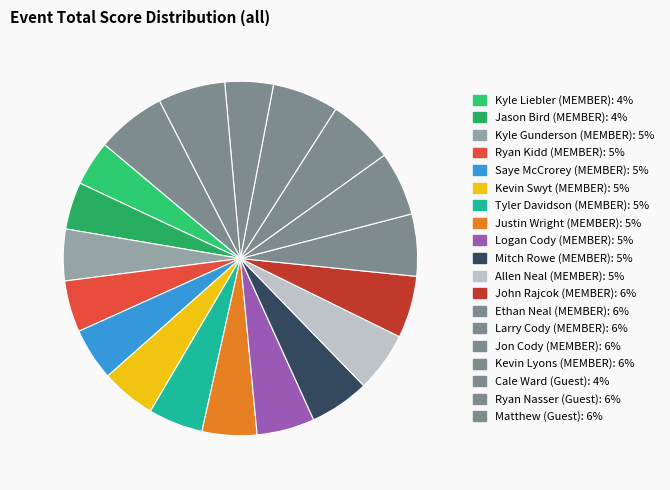

Rank the categories by value from lowest to highest.

Kyle Liebler (MEMBER), Jason Bird (MEMBER), Cale Ward (Guest), Kyle Gunderson (MEMBER), Ryan Kidd (MEMBER), Saye McCrorey (MEMBER), Kevin Swyt (MEMBER), Tyler Davidson (MEMBER), Justin Wright (MEMBER), Logan Cody (MEMBER), Mitch Rowe (MEMBER), Allen Neal (MEMBER), John Rajcok (MEMBER), Ethan Neal (MEMBER), Larry Cody (MEMBER), Jon Cody (MEMBER), Kevin Lyons (MEMBER), Ryan Nasser (Guest), Matthew (Guest)